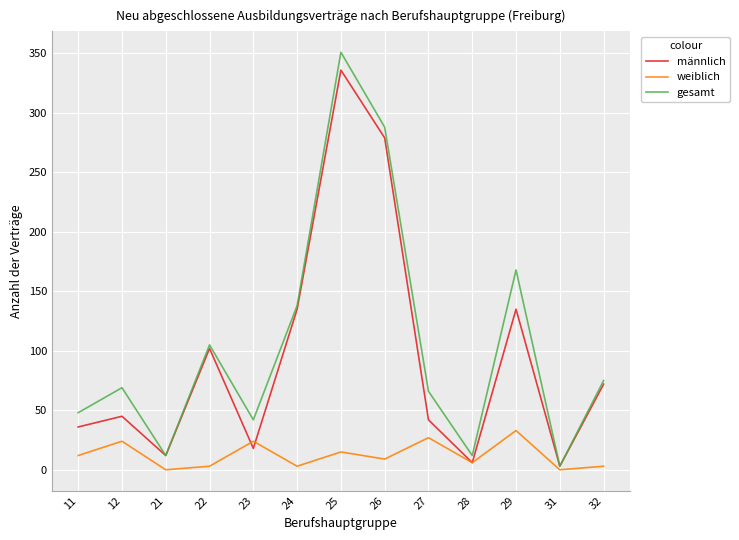

Which series has the largest range (max minus min)?

gesamt